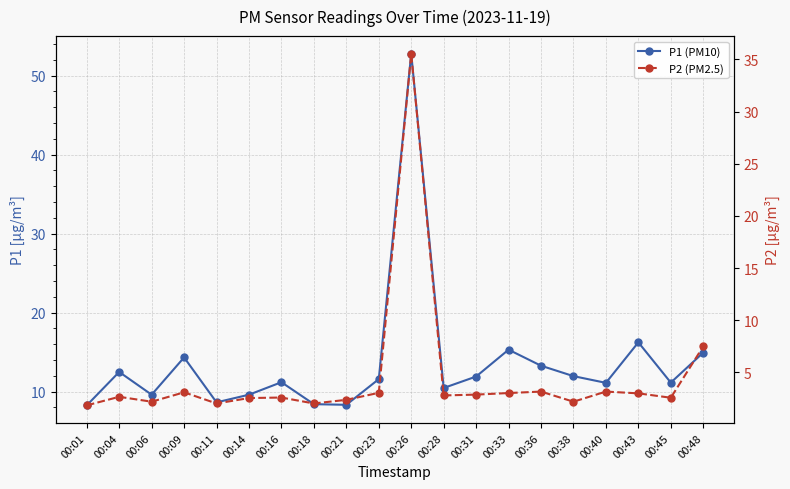

Reading right to left, transcribe all the data shown in this chart.

P1 (PM10): 00:48=14.9	00:45=11.1	00:43=16.2	00:40=11.1	00:38=11.9	00:36=13.3	00:33=15.3	00:31=11.9	00:28=10.4	00:26=52.8	00:23=11.6	00:21=8.3	00:18=8.4	00:16=11.2	00:14=9.6	00:11=8.6	00:09=14.3	00:06=9.6	00:04=12.5	00:01=8.2
P2 (PM2.5): 00:48=7.5	00:45=2.6	00:43=3.0	00:40=3.2	00:38=2.2	00:36=3.2	00:33=3.0	00:31=2.9	00:28=2.8	00:26=35.5	00:23=3.0	00:21=2.4	00:18=2.0	00:16=2.6	00:14=2.5	00:11=2.0	00:09=3.1	00:06=2.2	00:04=2.7	00:01=1.9